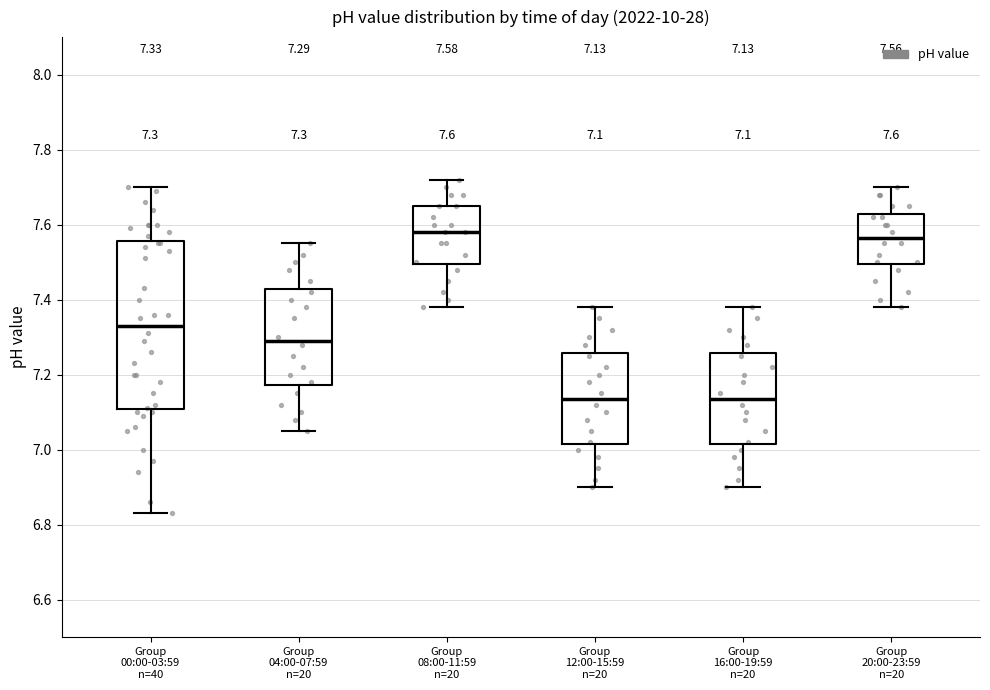

Which box is the tallest, from its lower edge to its upper edge?

Group 00:00-03:59 n=40